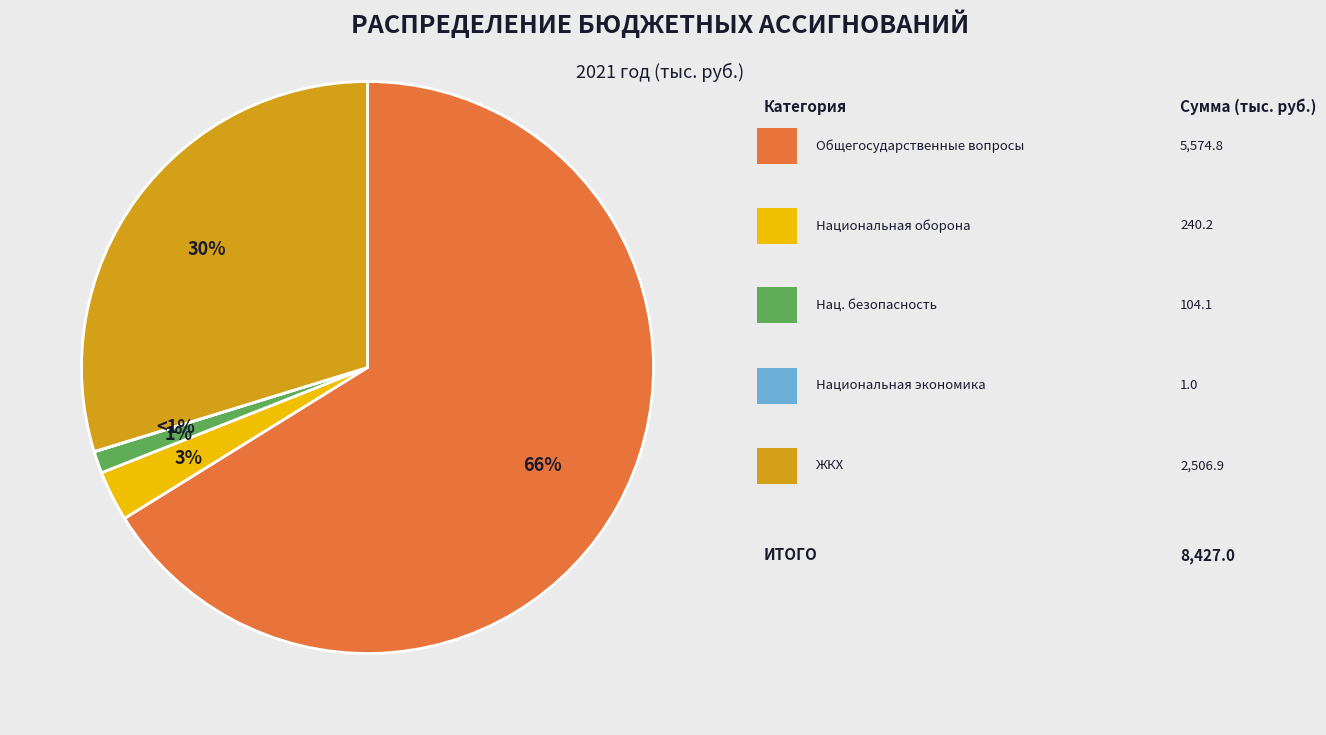

To the nearest percent, what is the difference between the НАЦИОНАЛЬНАЯ ЭКОНОМИКА and ЖИЛИЩНО-КОММУНАЛЬНОЕ ХОЗЯЙСТВО slice percentages?

30%